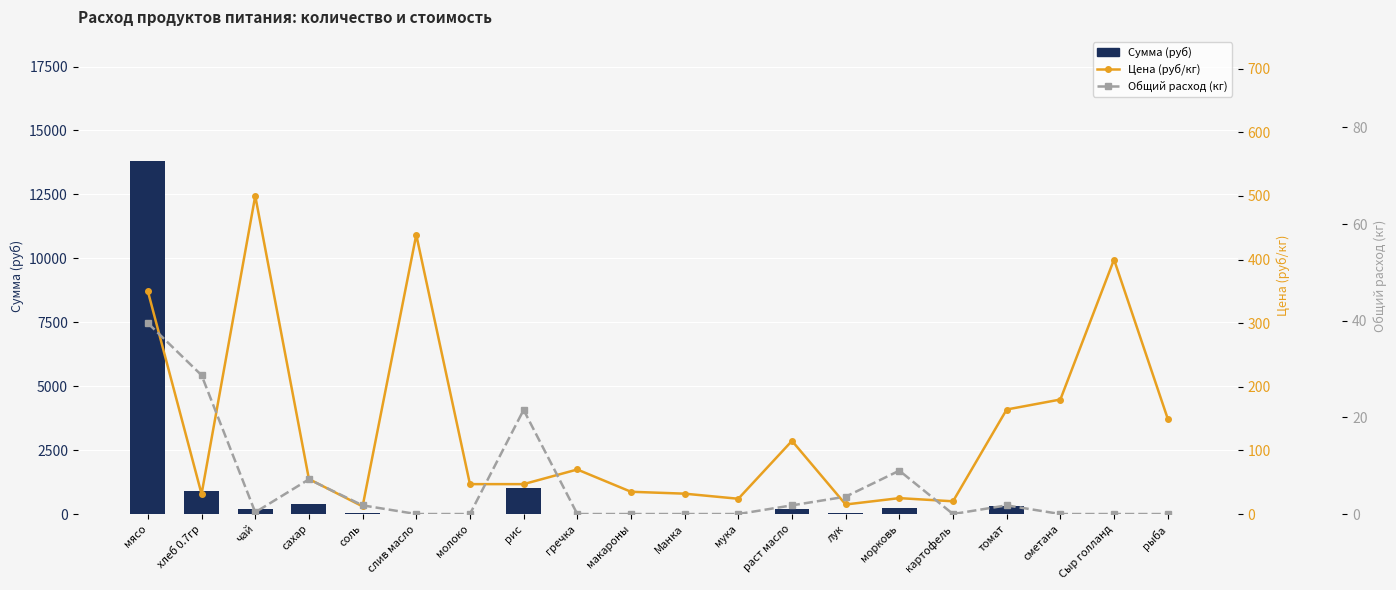

What are all the series names shown in the legend?

Сумма (руб), Цена (руб/кг), Общий расход (кг)